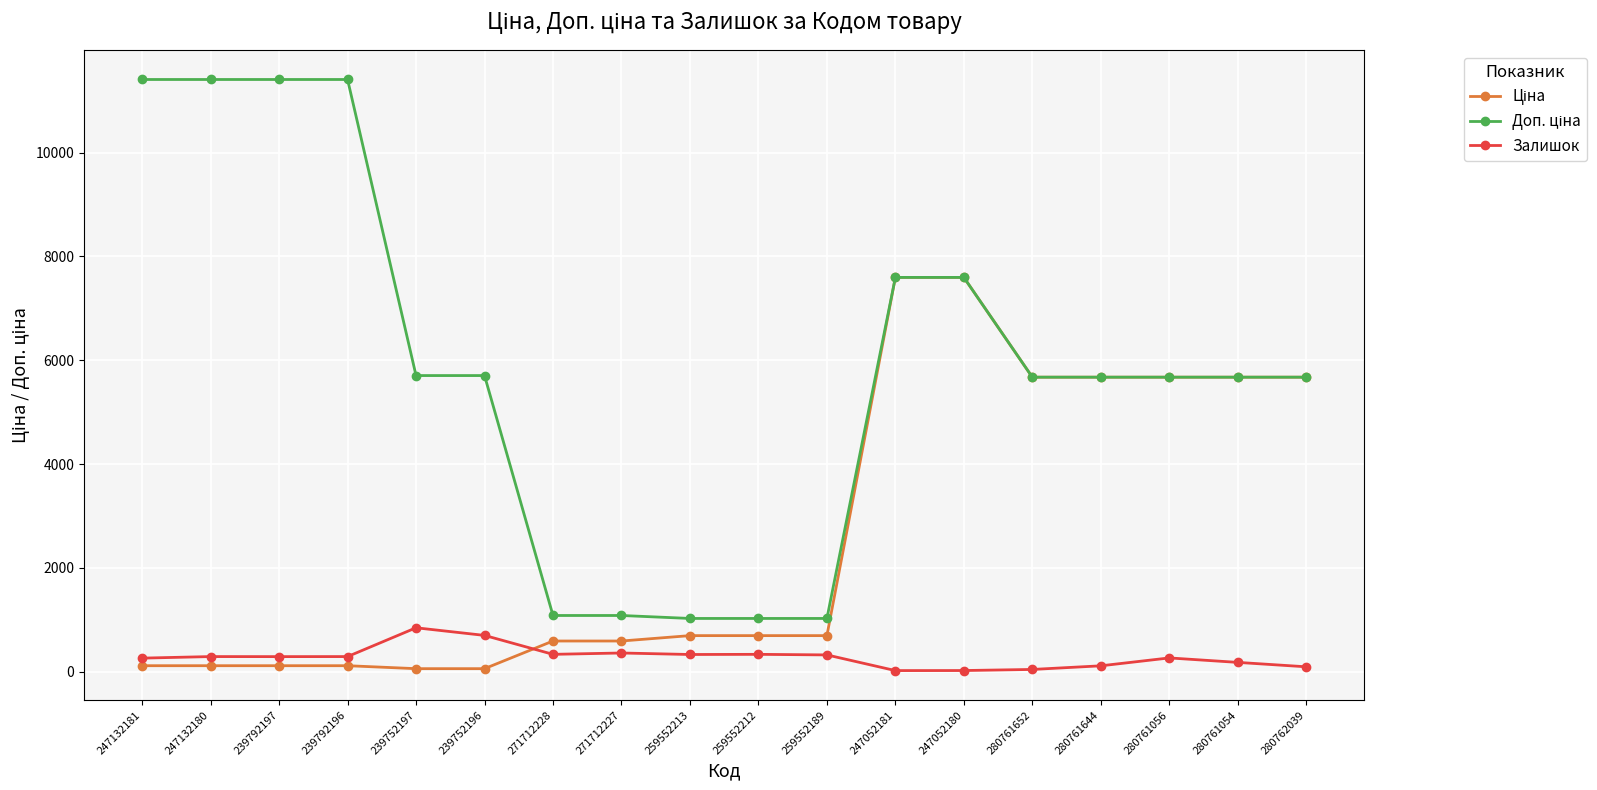

At how many categories does at least one series exceed 5455?

13